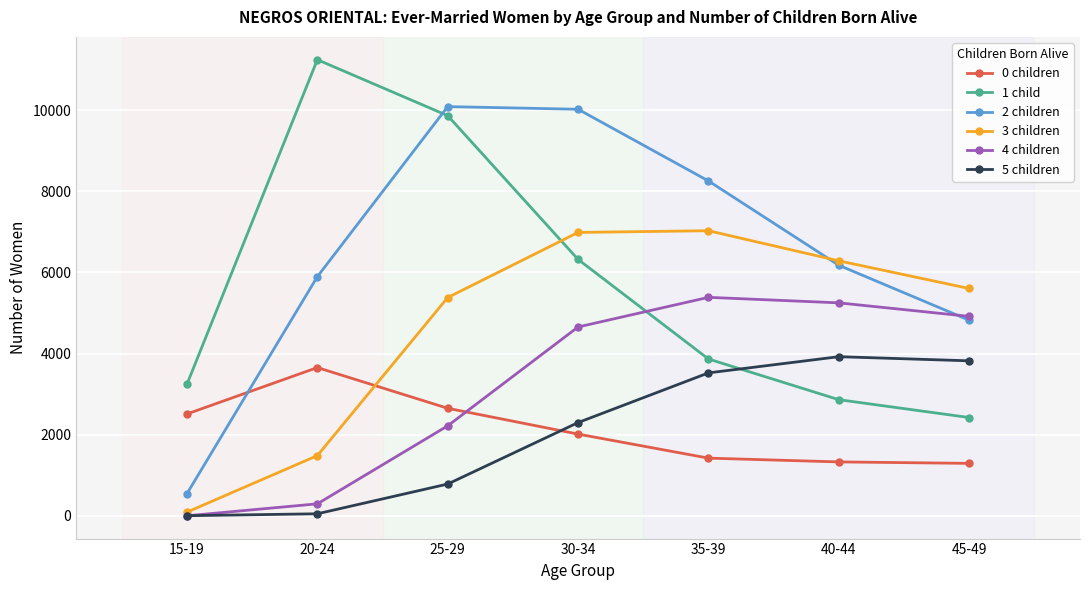

Which series ends up on top after the final intersection of 5 children and 1 child?

5 children